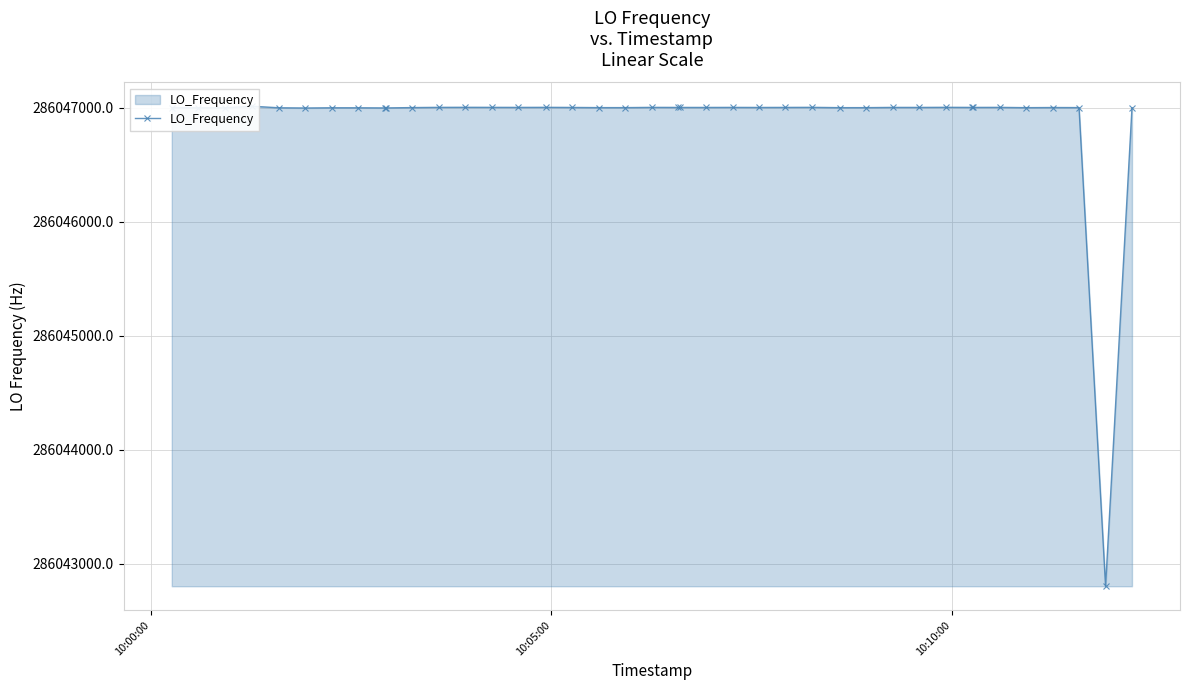

What is the sum of all values?

11441875841.0